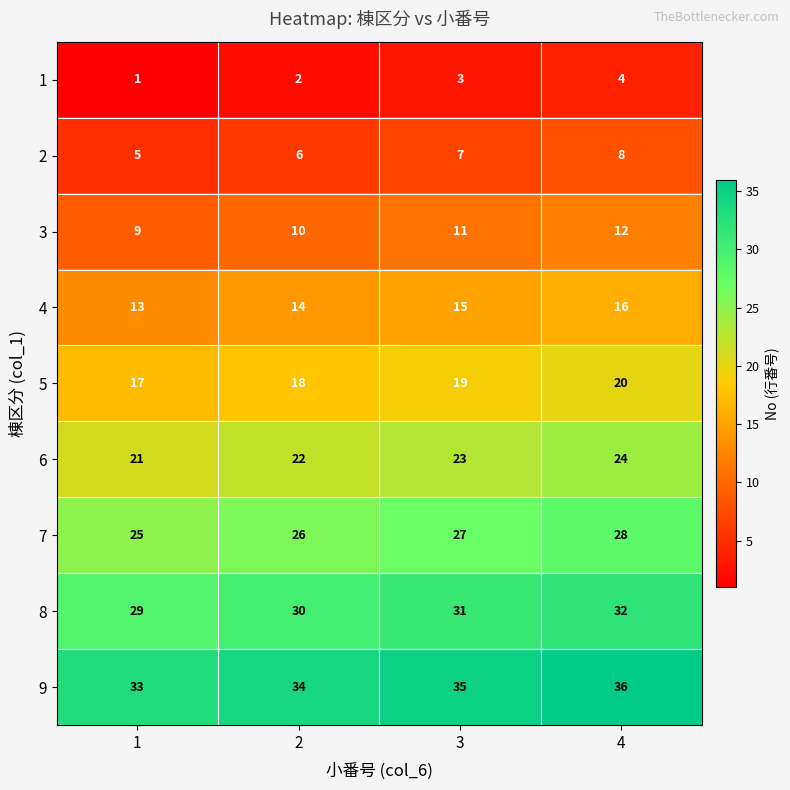

What is the minimum value for 7?

25